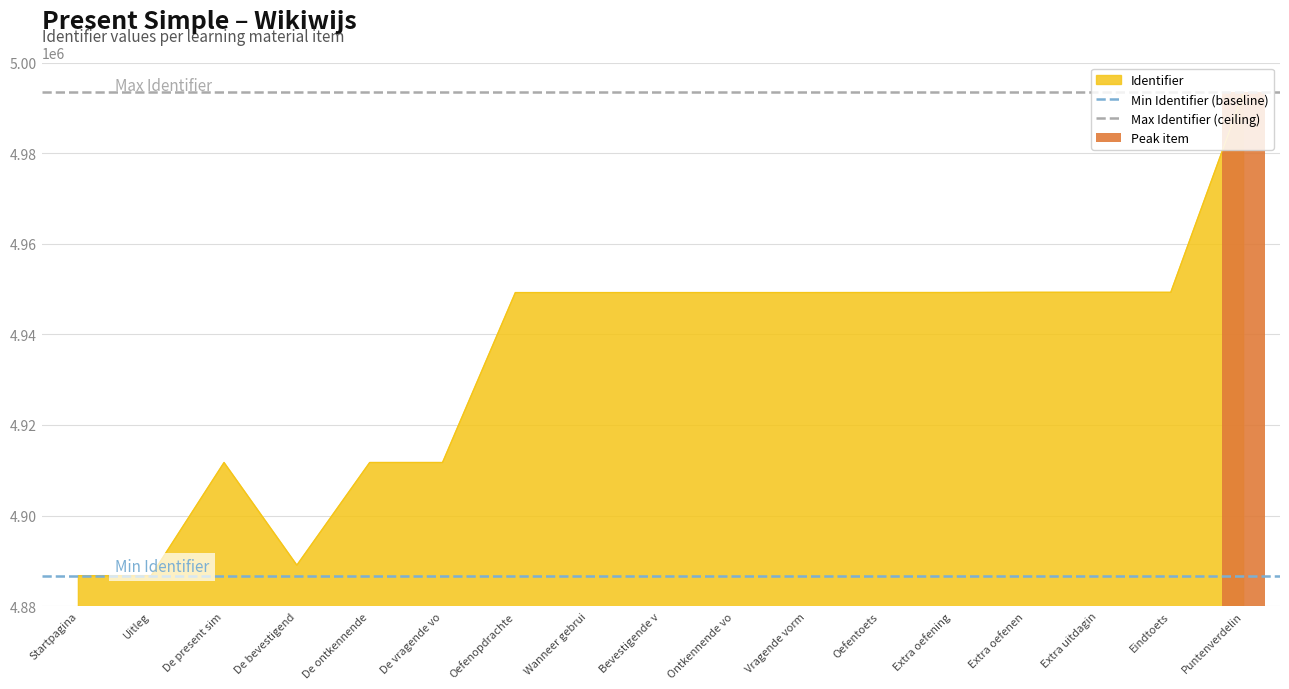

Where is Min Identifier (baseline) nearest to the value 4886728?

Startpagina